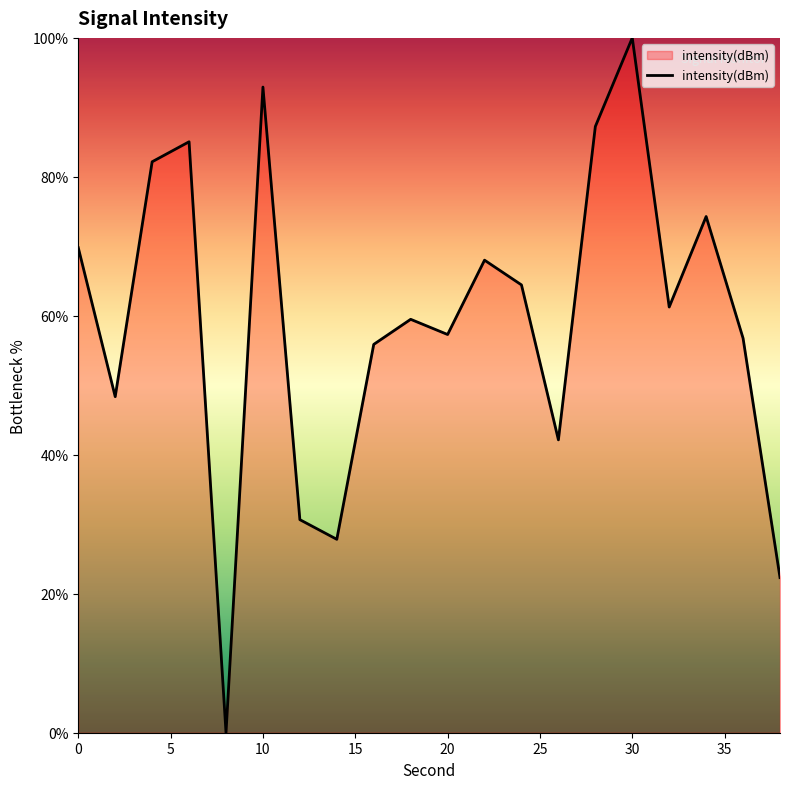

What is the difference between the maximum and minimum values?

100.0